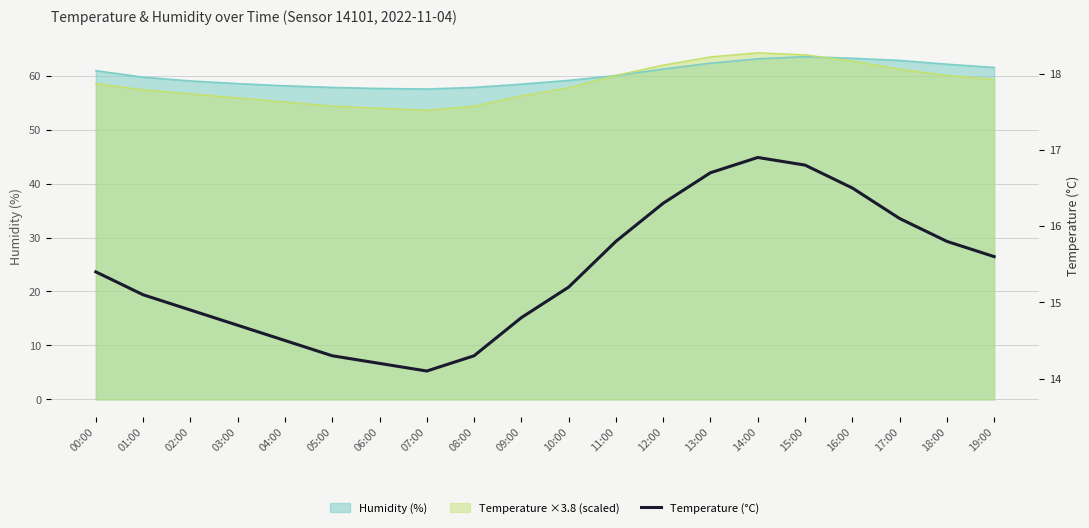

What is the difference between the values at 01:00 and 16:00?

1.4